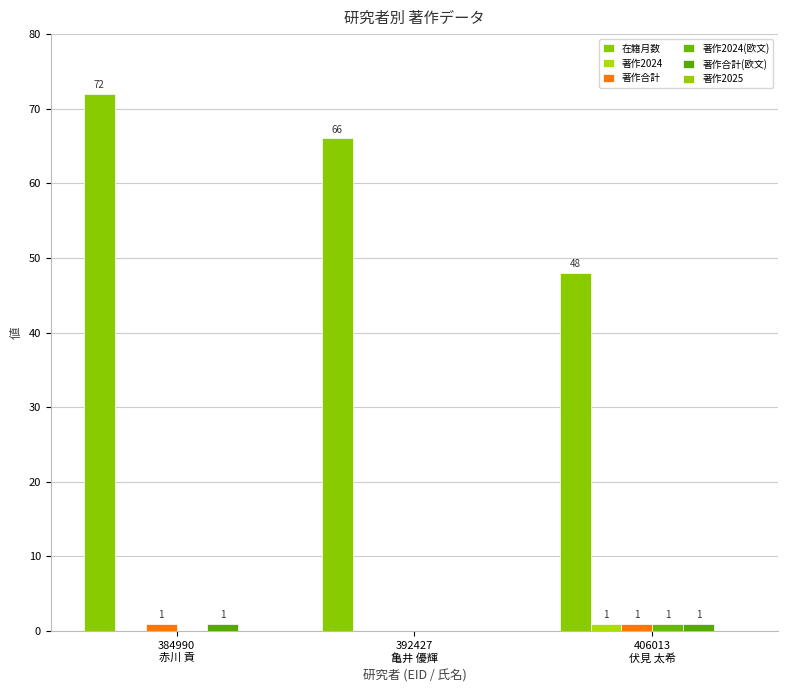

What is the greatest value displayed?

72